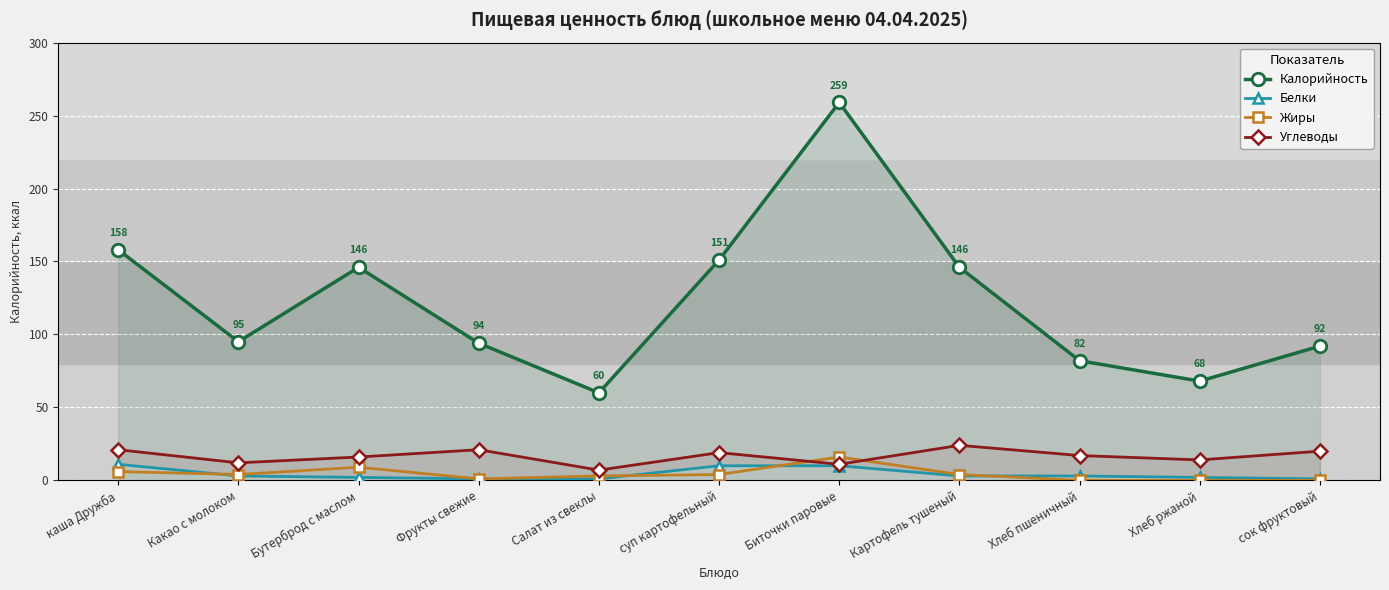

Between Салат из свеклы and Бутерброд с маслом, which is larger?

Бутерброд с маслом